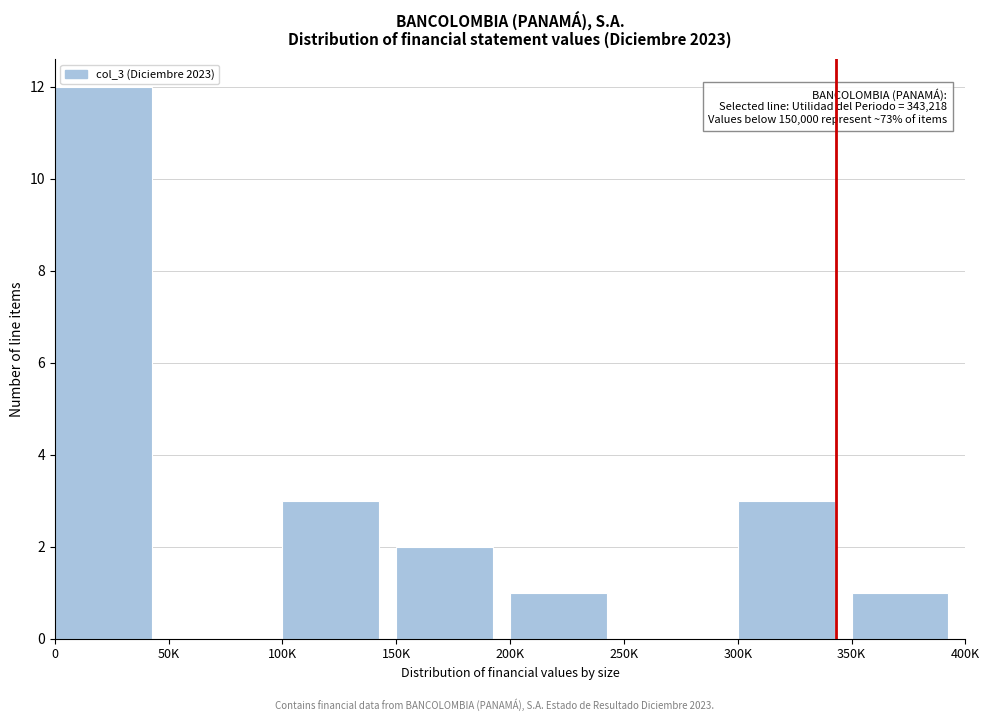

Reading right to left, what are all the values shown in this chart?

350K=1	300K=3	250K=0	200K=1	150K=2	100K=3	50K=0	0=12